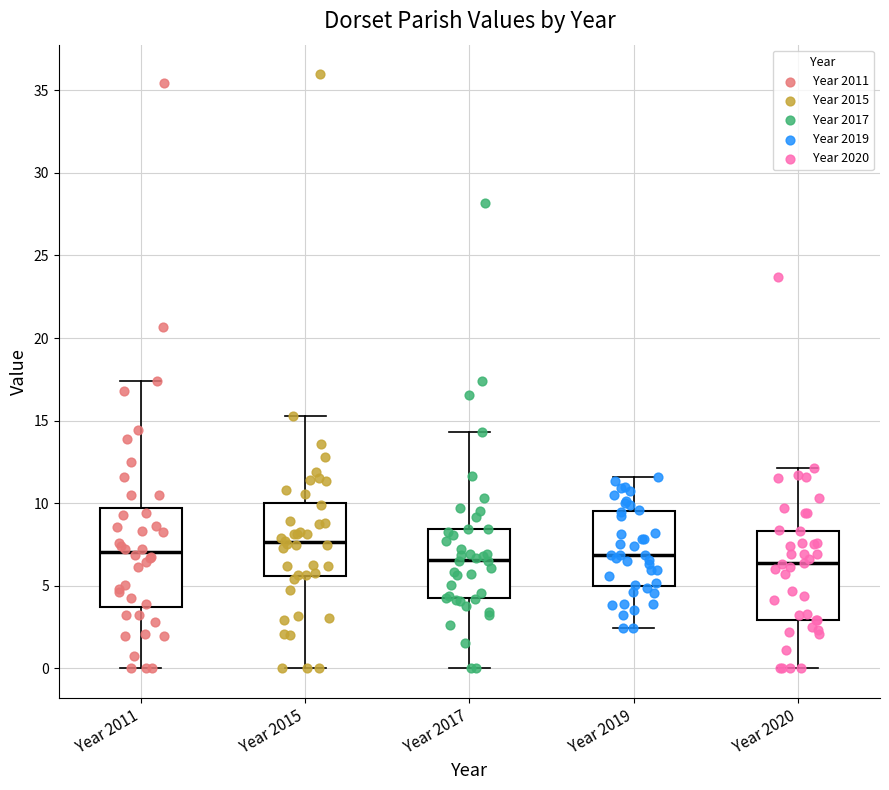

Which box has the highest median line?

Year 2015